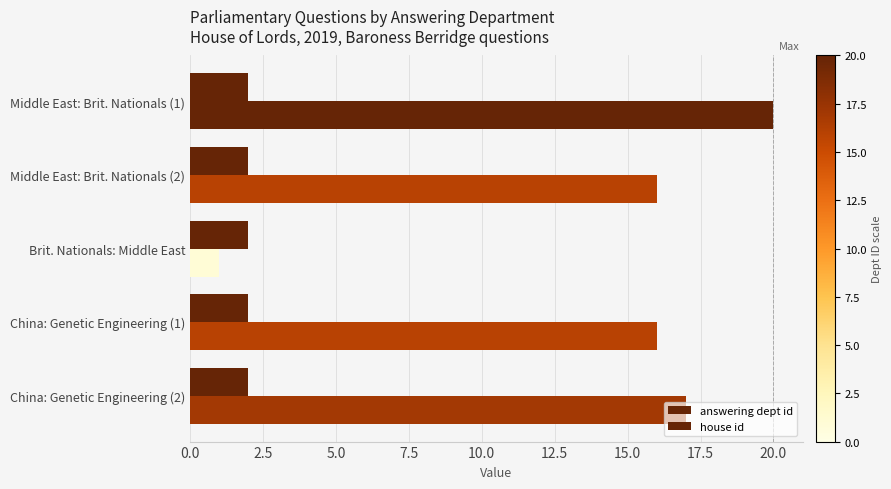

At how many categories does at least one series exceed 9?

4